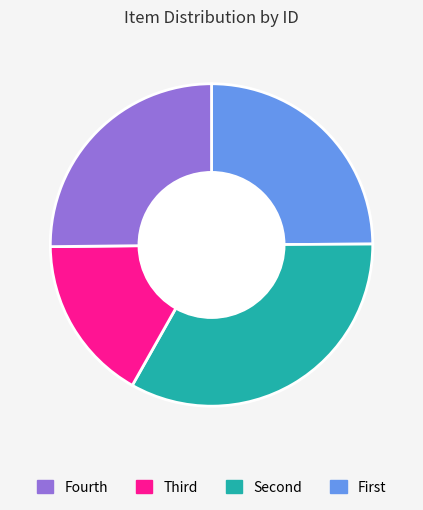

Does any single category account for the majority?

No